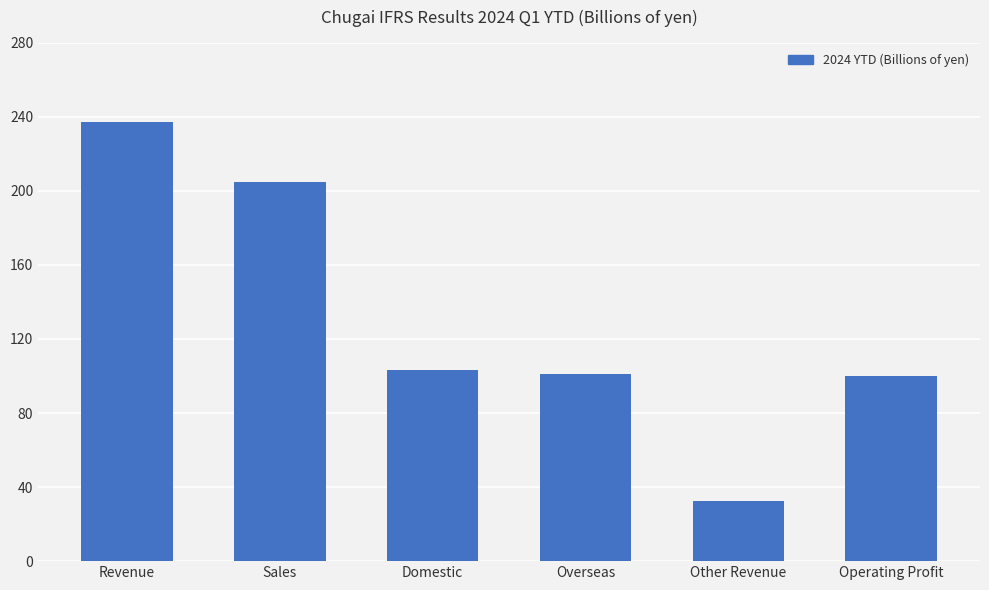

Is it true that the value at Domestic is 152.1?

False